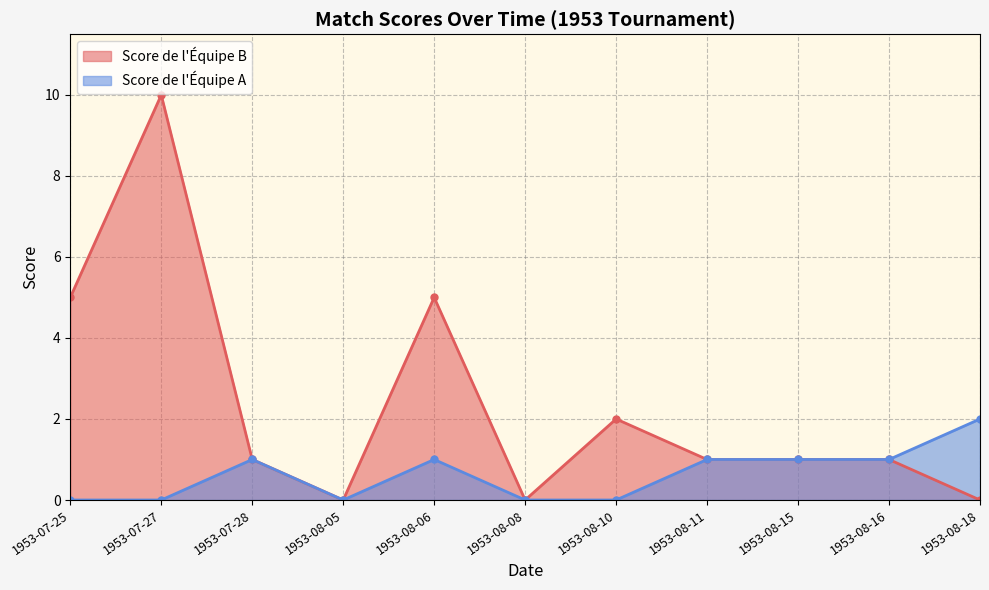

What is the sum of all Score de l'Équipe B values?

26